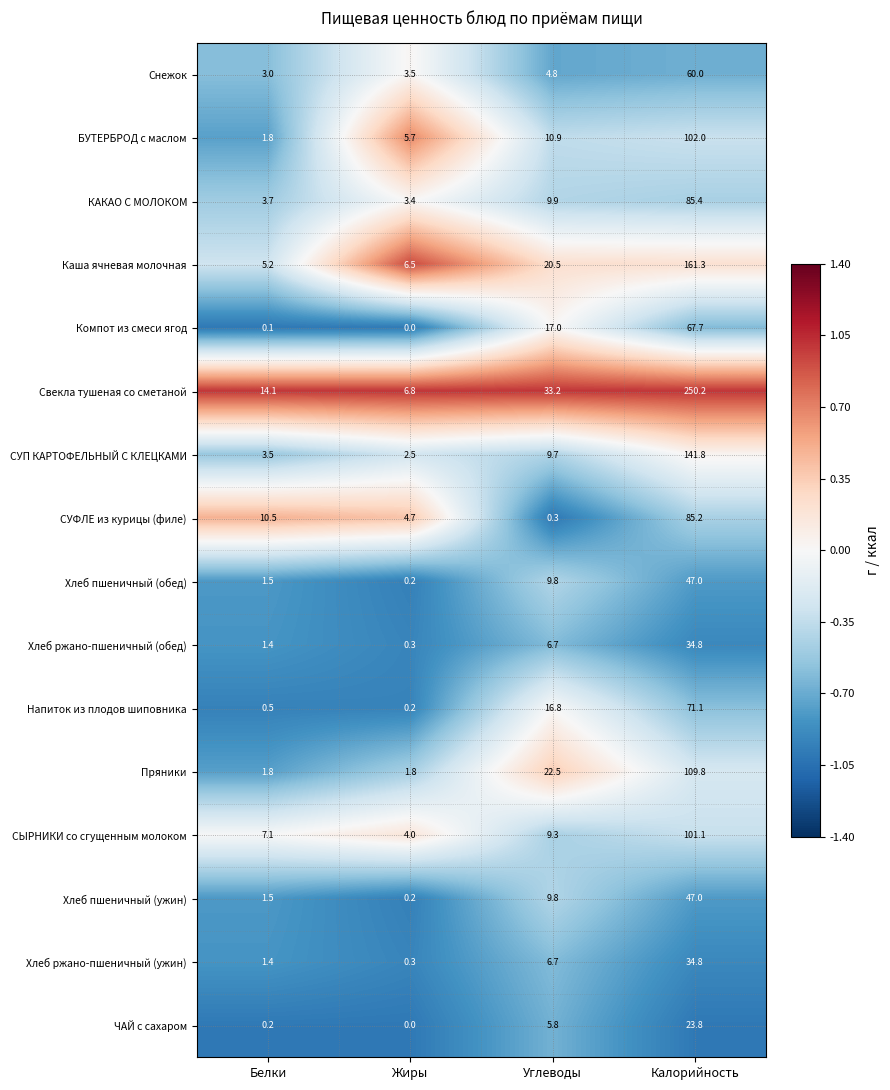

At which category does the chart reach its peak across all series?

Калорийность